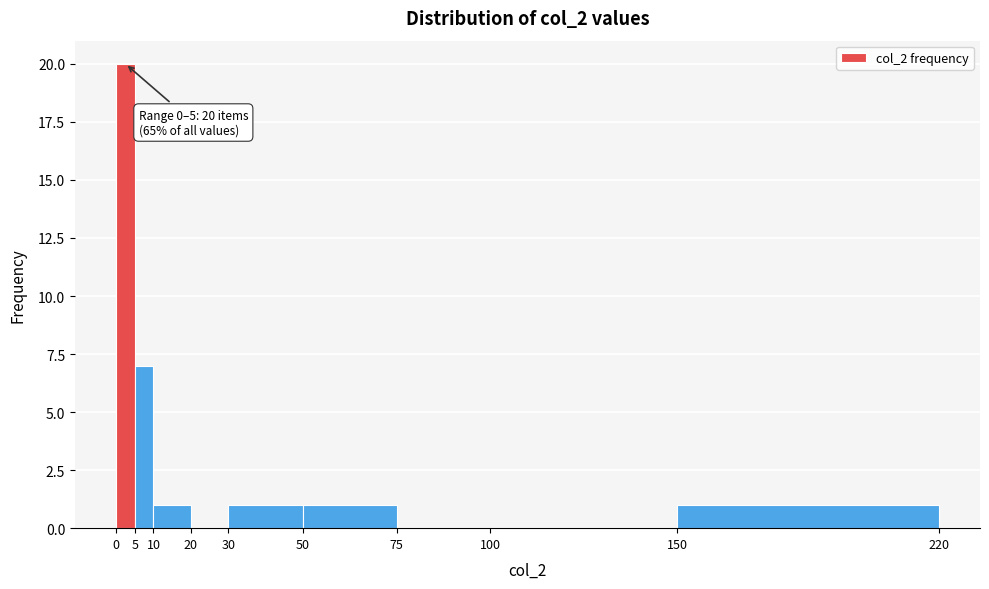

Which range on the x-axis has the tallest bar?

0 to 5